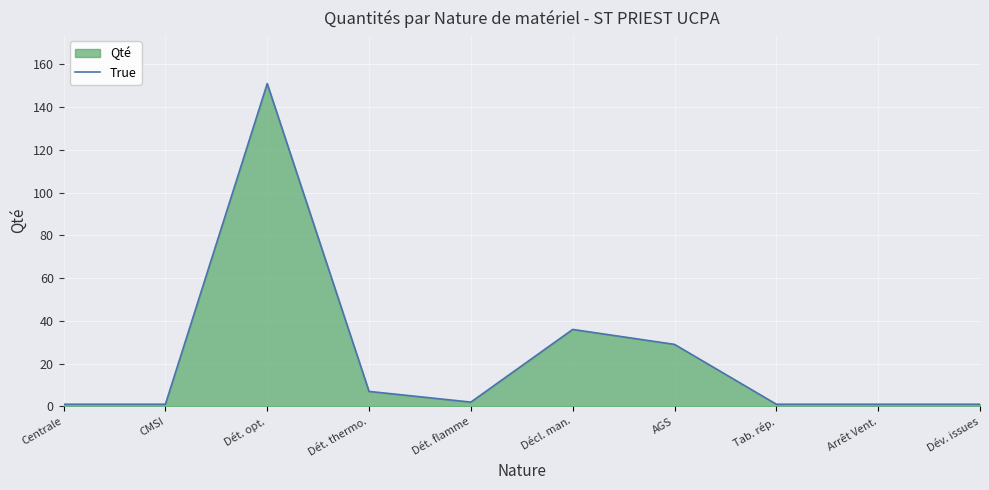

Reading left to right, list all the values displayed in this chart.

1	1	151	7	2	36	29	1	1	1